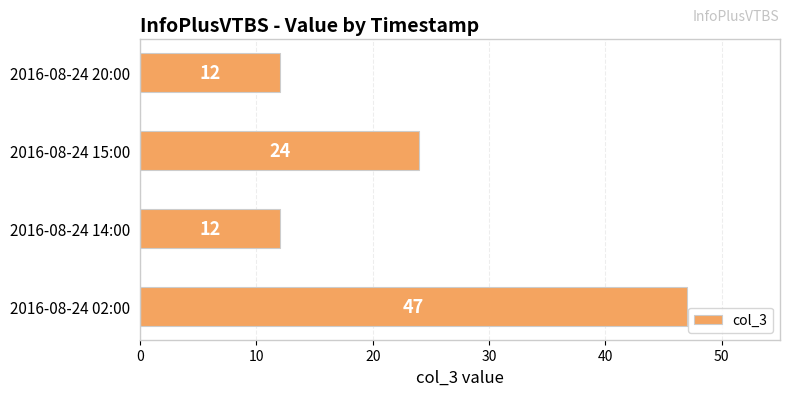

What is the difference between the second highest and minimum values?

12